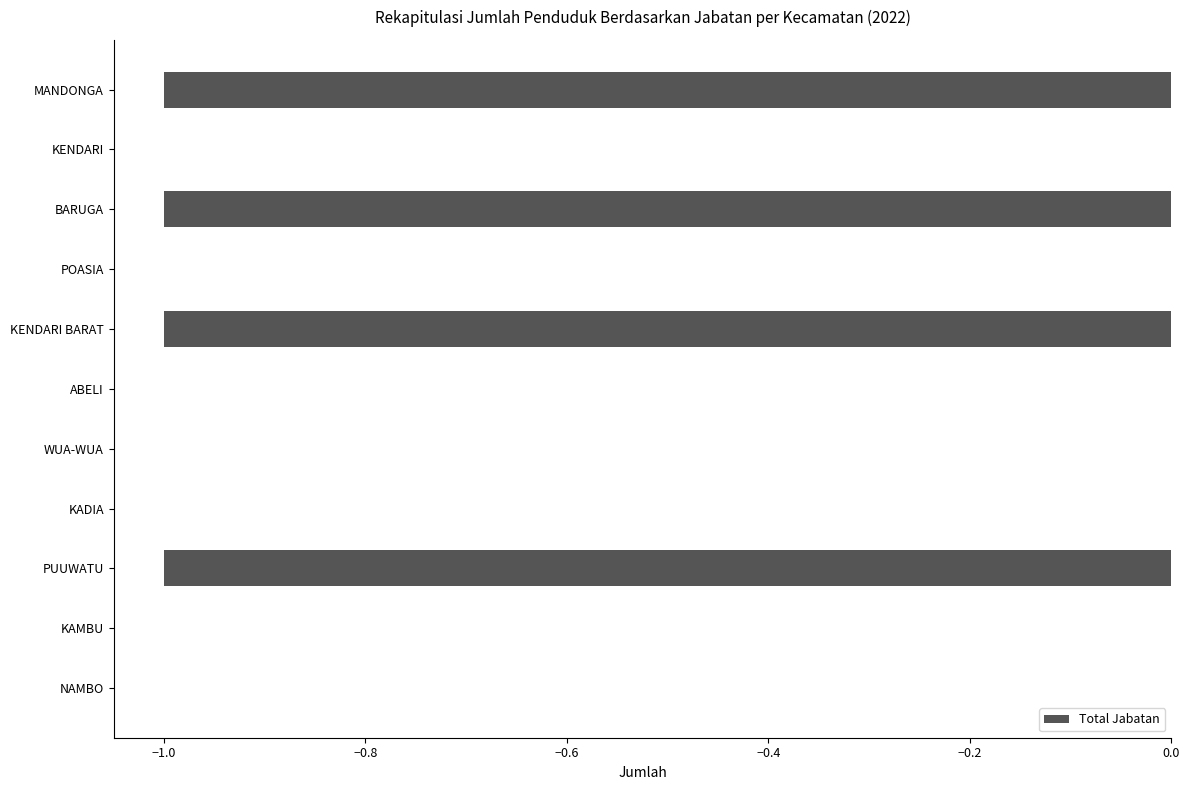

Reading bottom to top, transcribe all the data shown in this chart.

NAMBO=0	KAMBU=0	PUUWATU=-1	KADIA=0	WUA-WUA=0	ABELI=0	KENDARI BARAT=-1	POASIA=0	BARUGA=-1	KENDARI=0	MANDONGA=-1